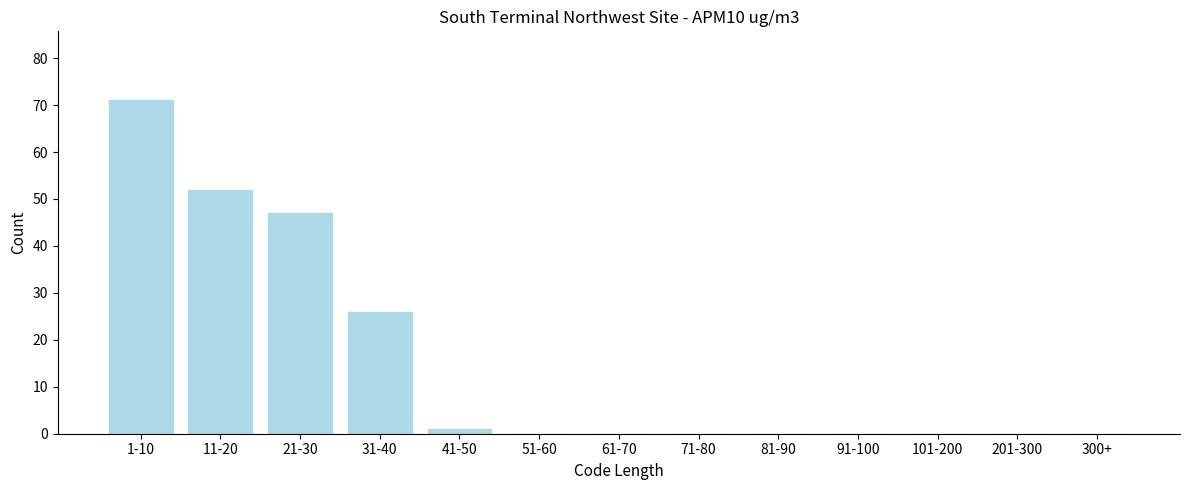

Reading right to left, list all the values displayed in this chart.

300+=0	201-300=0	101-200=0	91-100=0	81-90=0	71-80=0	61-70=0	51-60=0	41-50=1	31-40=26	21-30=47	11-20=52	1-10=71